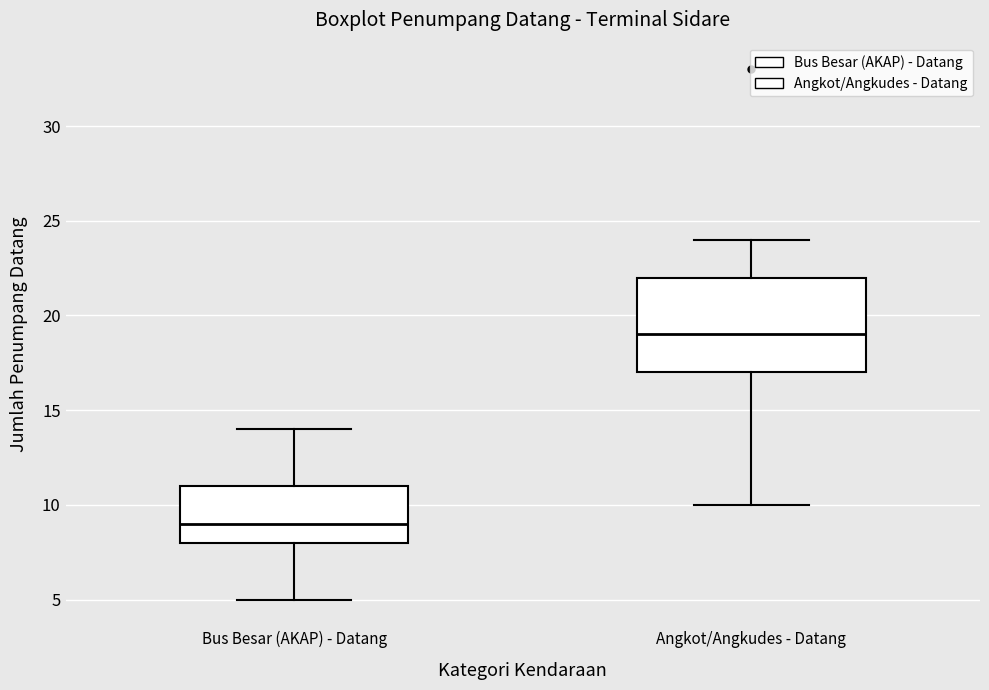

Where does the upper whisker of the box for Bus Besar (AKAP) - Datang end on the y-axis? The values are not printed on the chart, so give them approximately, as read against the axis.

14